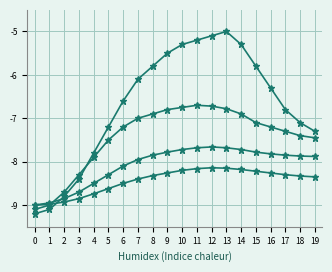

What is the minimum value shown in the chart?

-9.2